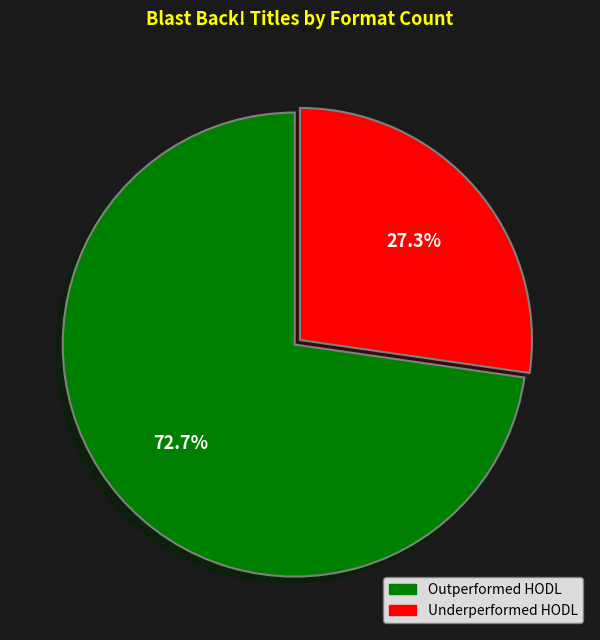

Does any single category account for the majority?

Yes